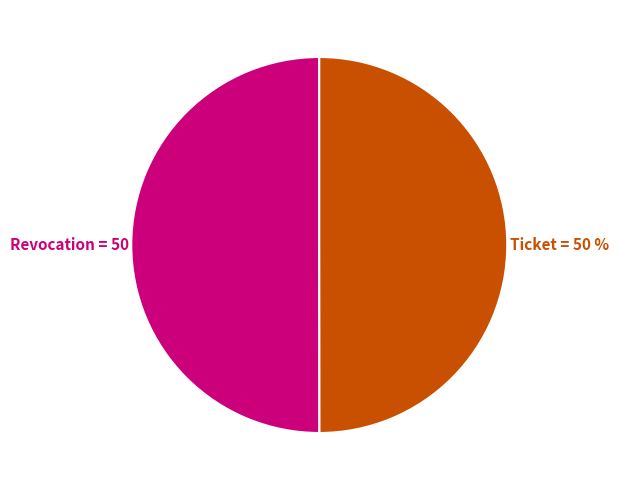

To the nearest percent, what is the average slice percentage?

50%